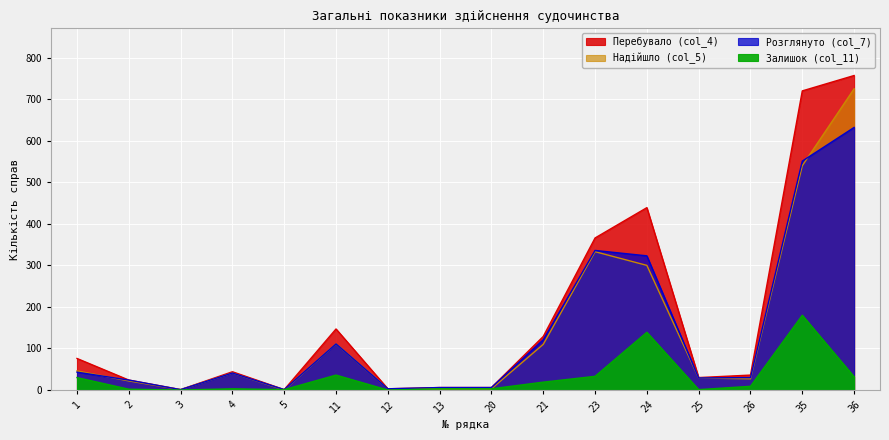

Which series has the largest range (max minus min)?

Перебувало (col_4)